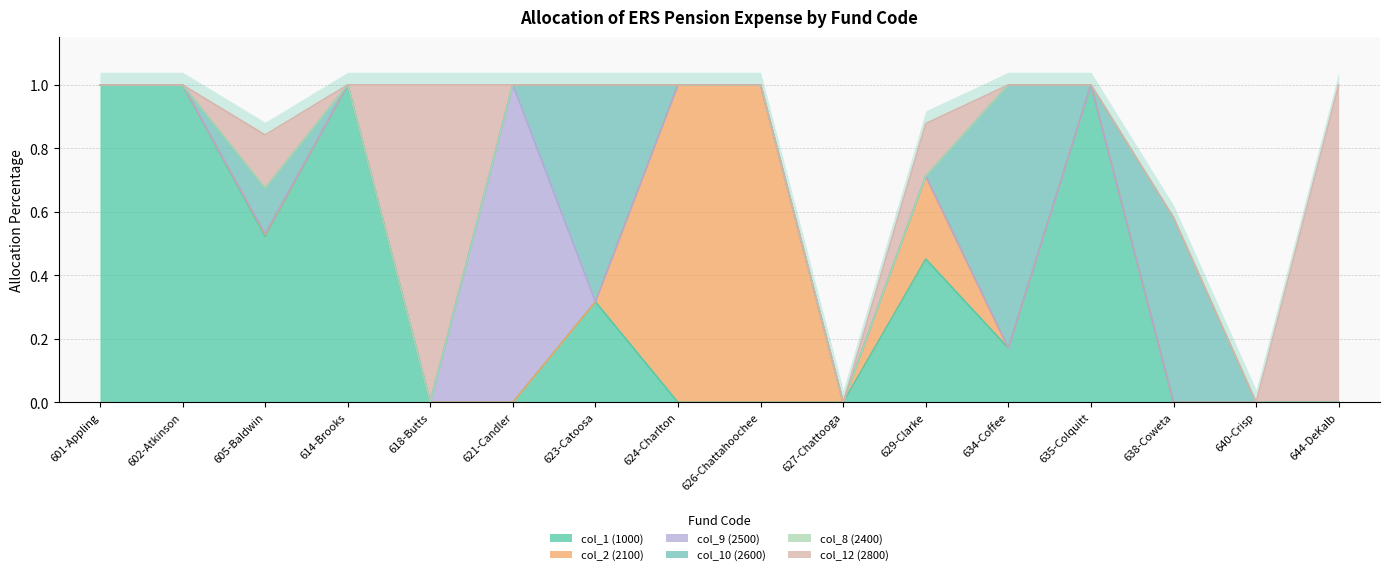

The value of col_1 (1000) at 627-Chattooga is -0.5. True or false?

False